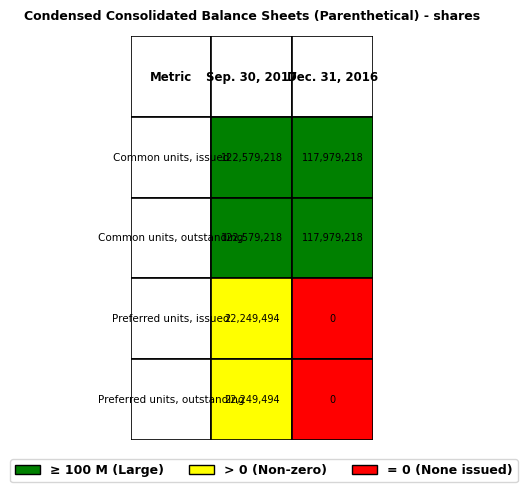

Is it true that Preferred units, issued equals -14172720 at Dec. 31, 2016?

False